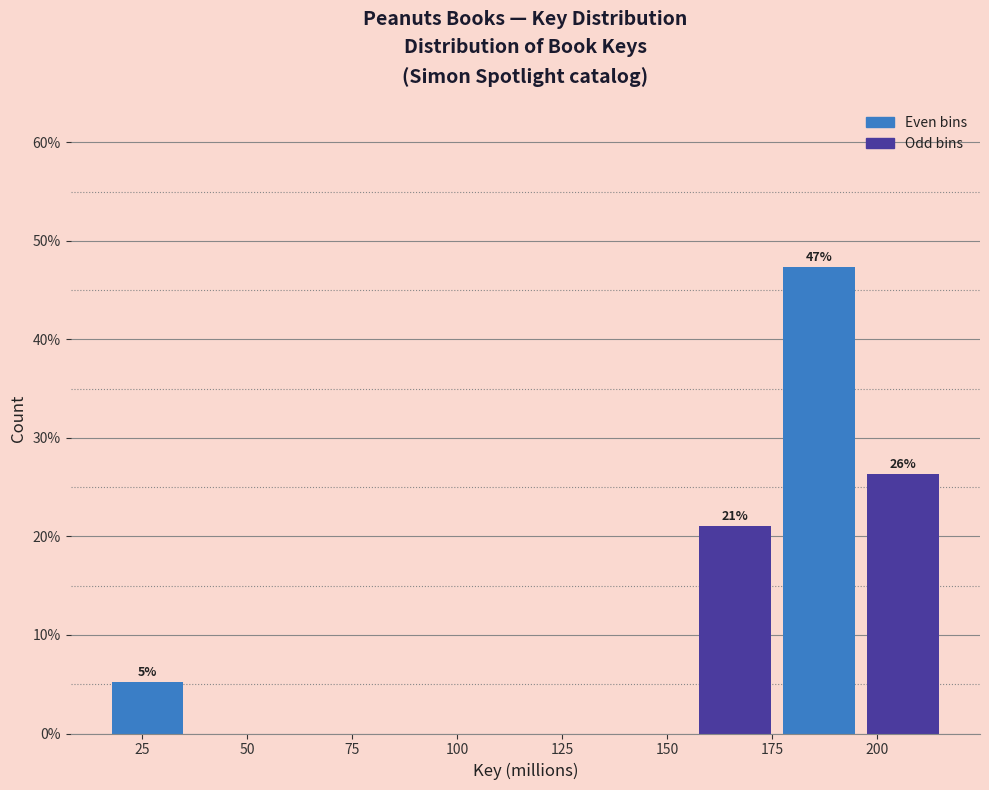

Around what value on the x-axis is the tallest bar? Give the approximate position of its centre, as read against the axis.

185